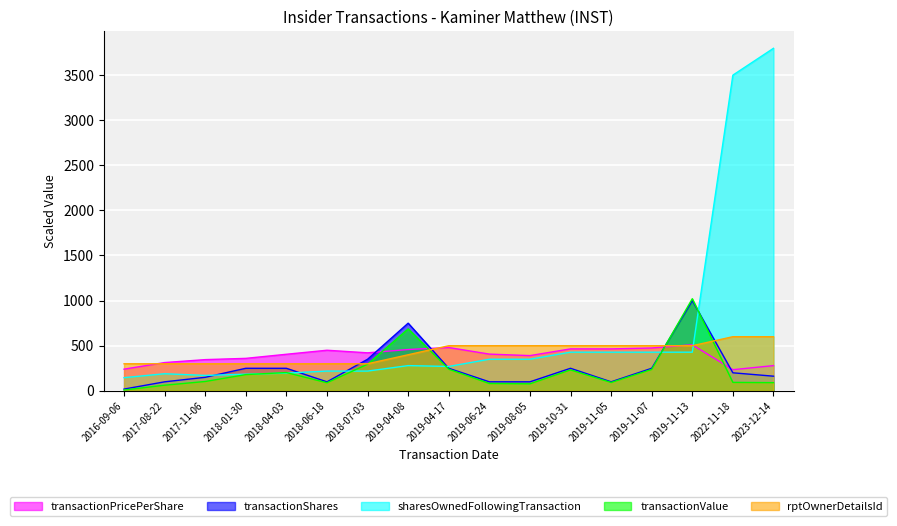

Where do transactionValue and rptOwnerDetailsId first cross each other?

2018-07-03 and 2019-04-08